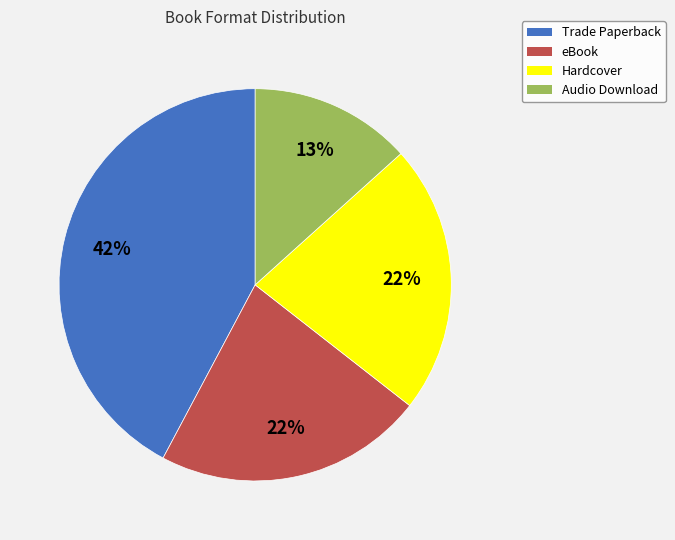

To the nearest percent, what is the difference between the largest and smallest slice percentages?

29%